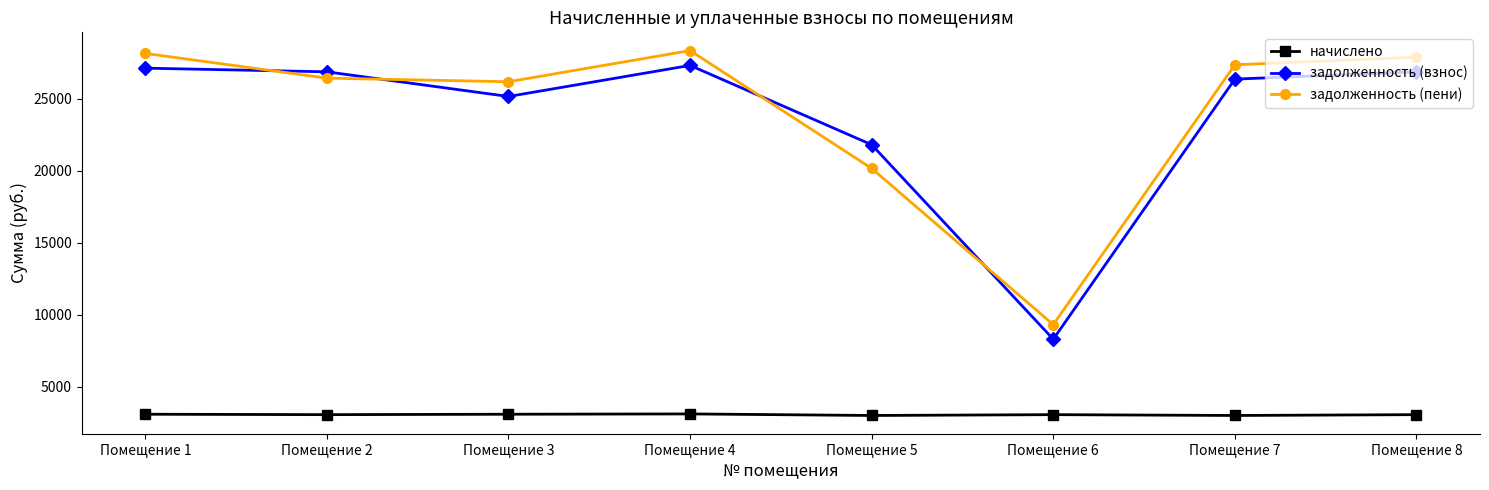

True or false: задолженность (пени) has more than 2 interior local peaks.

False